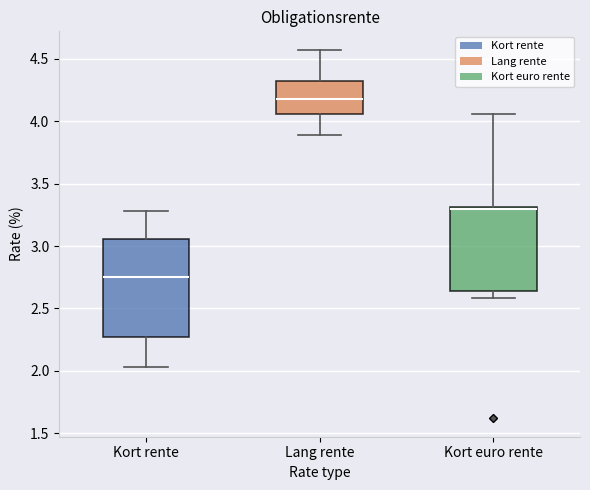

Reading left to right, read every box against the y-axis: the position of its median line, the range the box covers, and the ends of its whiskers. The values are not printed on the chart, so give them approximately, as read against the axis.

Kort rente: median 2.75, box 2.25 to 3.05, whiskers 2.05 to 3.30
Lang rente: median 4.20, box 4.05 to 4.30, whiskers 3.90 to 4.55
Kort euro rente: median 3.30, box 2.65 to 3.30, whiskers 2.60 to 4.05